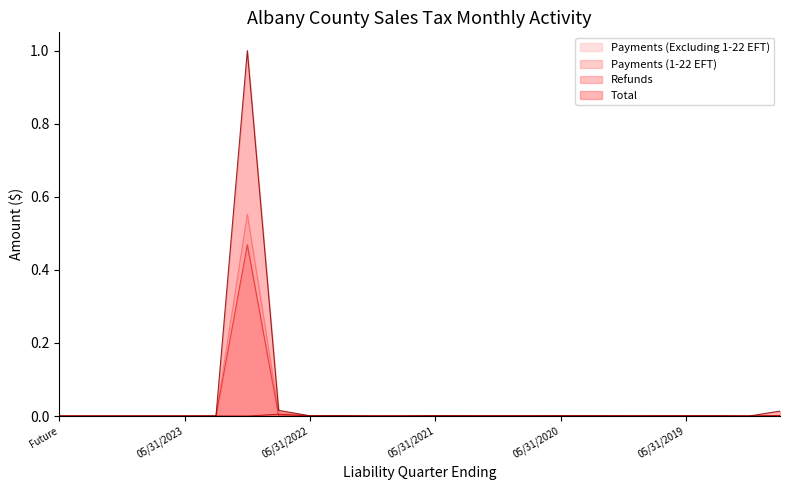

How many lines are shown in the chart?

4